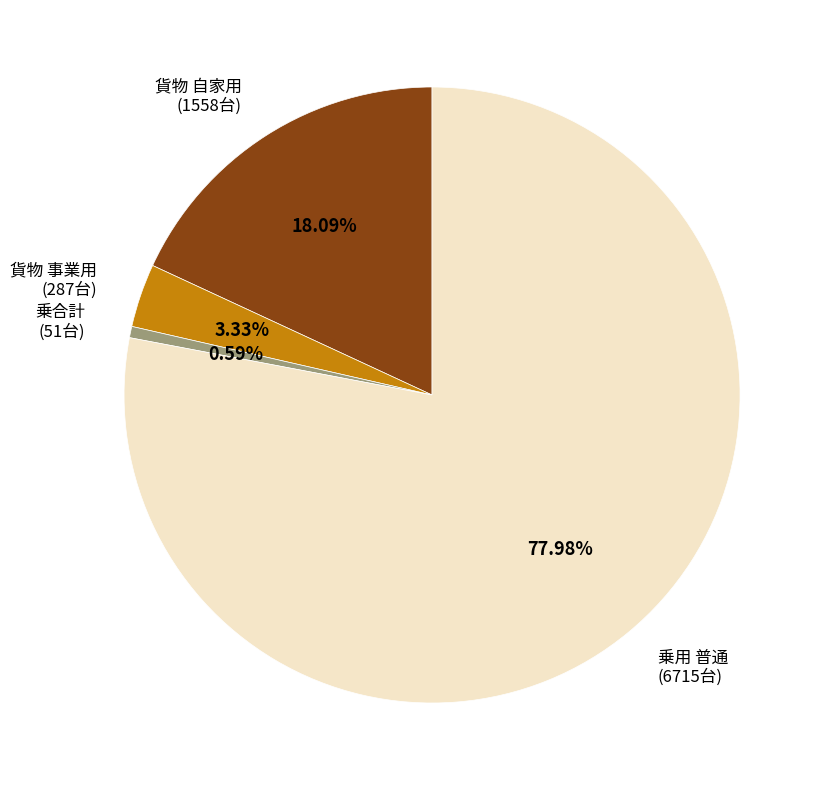

Which slice is the smallest?

乗合計 (51台)